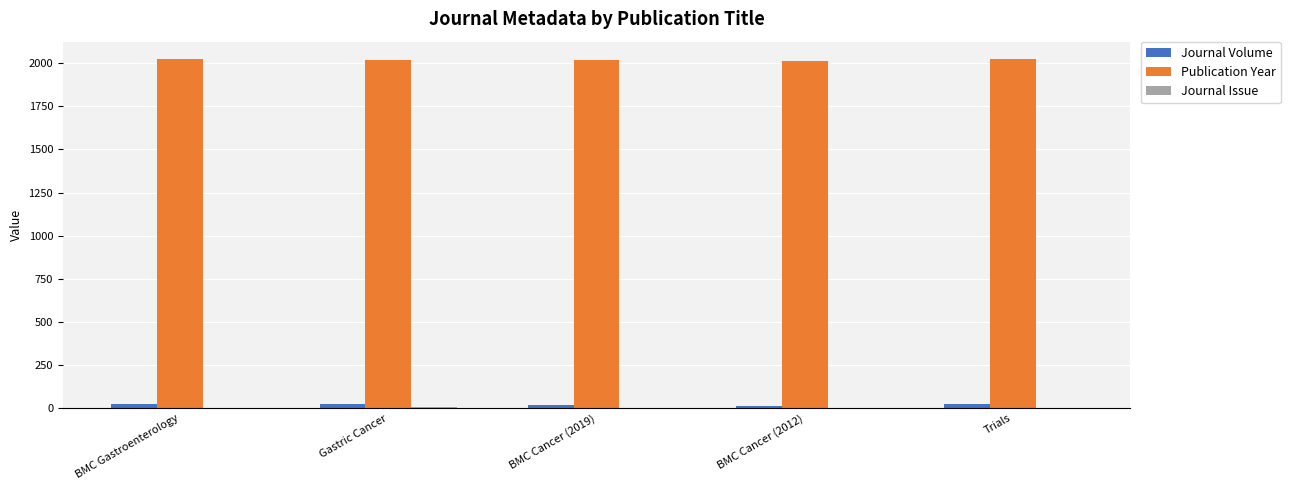

What is the greatest value displayed?

2024